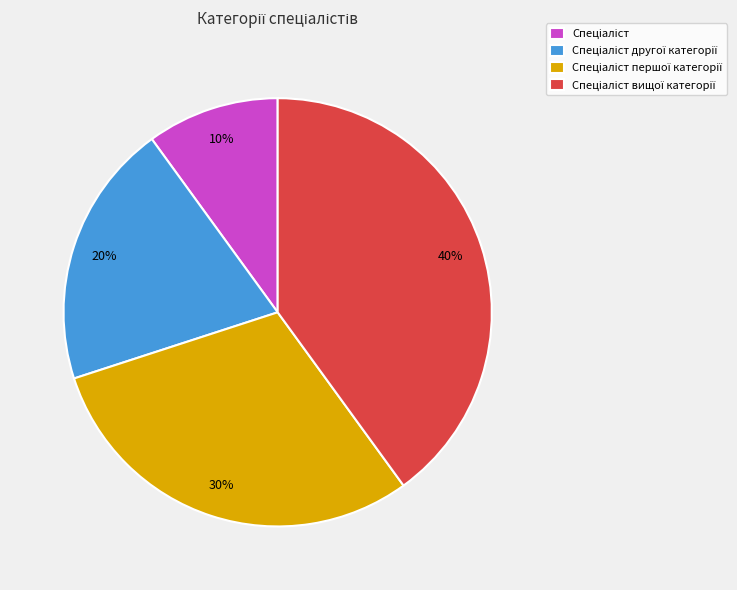

Does any single category account for the majority?

No